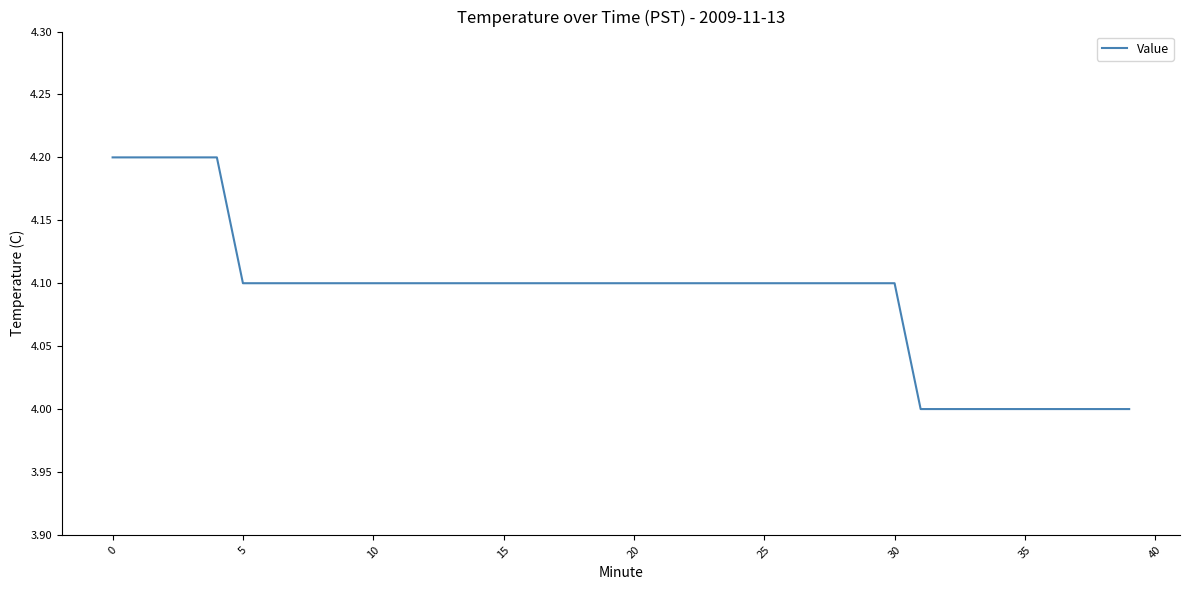

What is the maximum value shown in the chart?

4.2